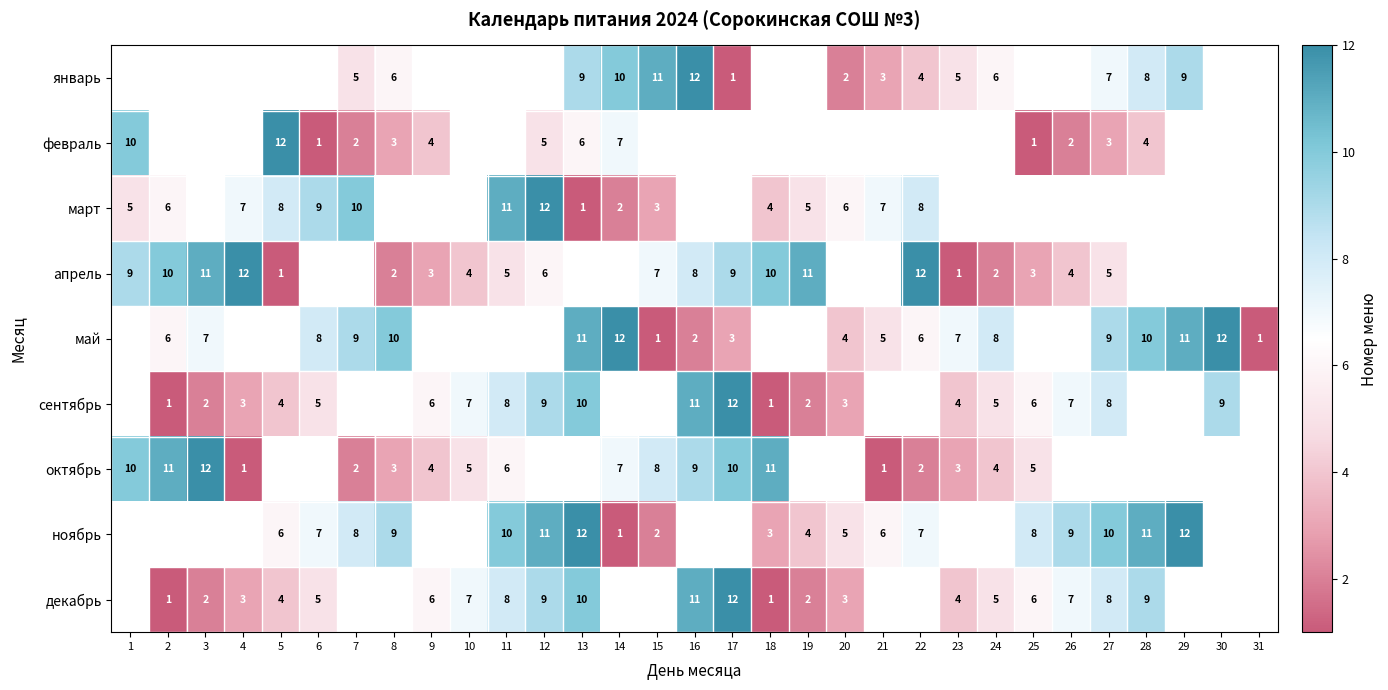

True or false: март has a value of 3 at 1.

False